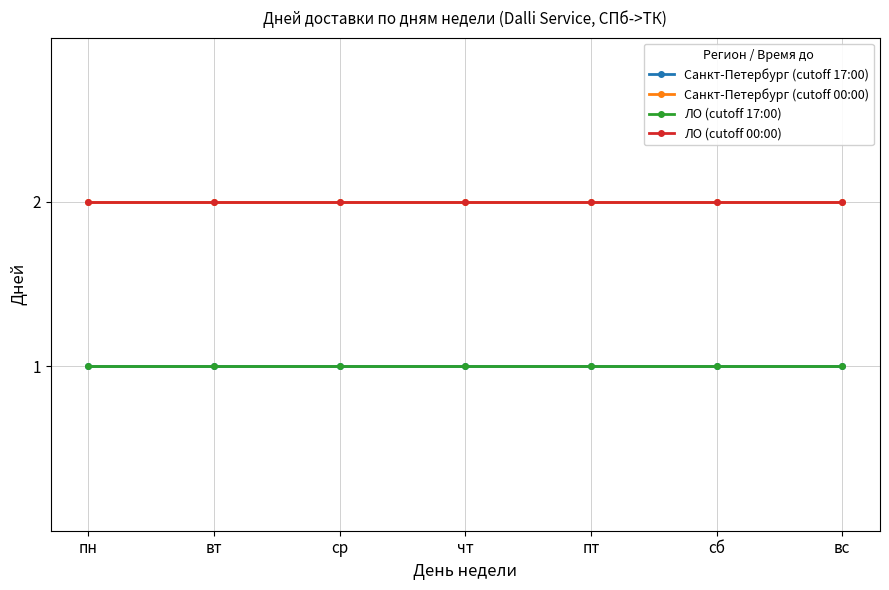

Is this an area chart (filled region under the line)?

No